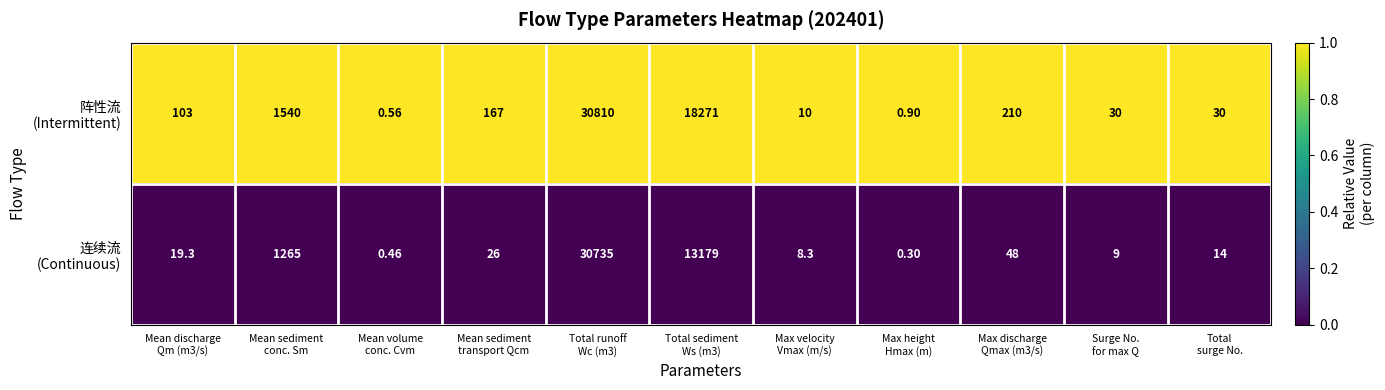

How many data points does each series have?

11